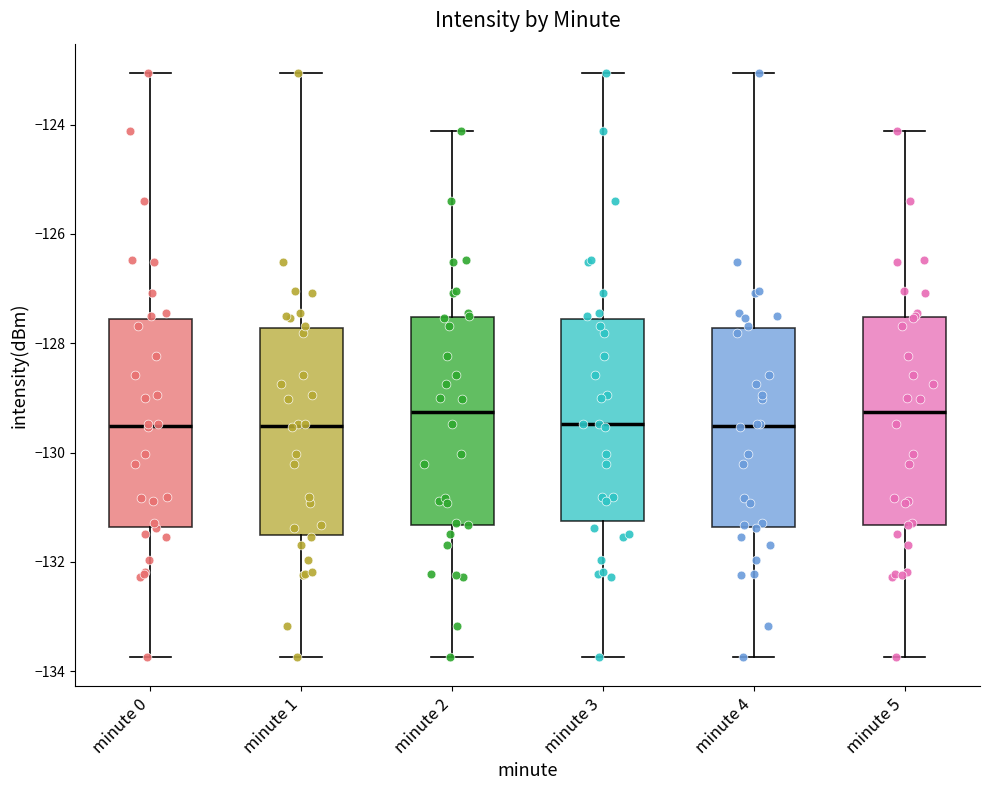

Reading left to right, read every box against the y-axis: the position of its median line, the range the box covers, and the ends of its whiskers. The values are not printed on the chart, so give them approximately, as read against the axis.

minute 0: median -129.6, box -131.4 to -127.6, whiskers -133.8 to -123.0
minute 1: median -129.6, box -131.6 to -127.8, whiskers -133.8 to -123.0
minute 2: median -129.2, box -131.4 to -127.6, whiskers -133.8 to -124.2
minute 3: median -129.4, box -131.2 to -127.6, whiskers -133.8 to -123.0
minute 4: median -129.6, box -131.4 to -127.8, whiskers -133.8 to -123.0
minute 5: median -129.2, box -131.4 to -127.6, whiskers -133.8 to -124.2